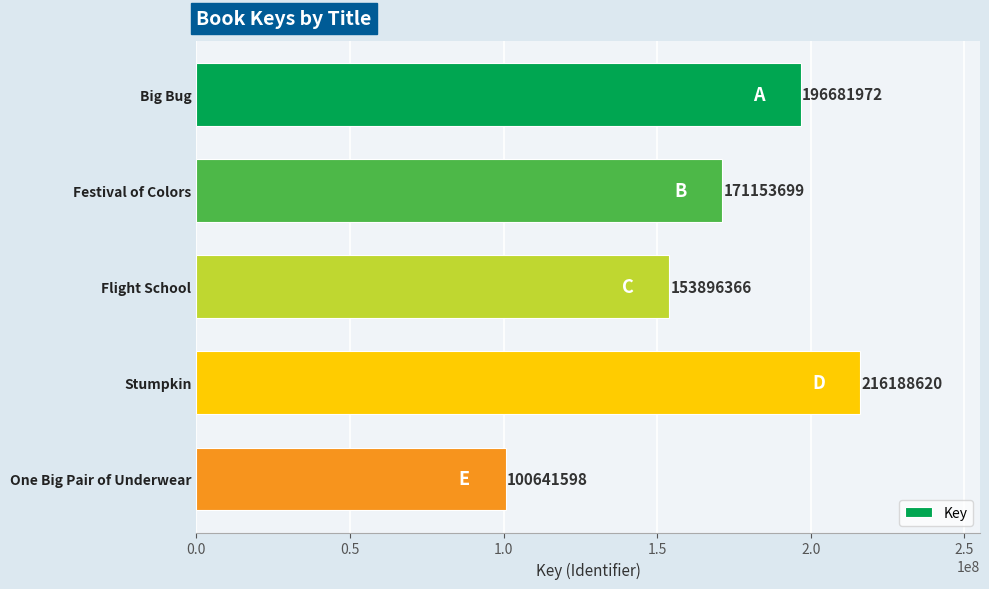

List the labels in order of value, smallest first.

One Big Pair of Underwear, Flight School, Festival of Colors, Big Bug, Stumpkin